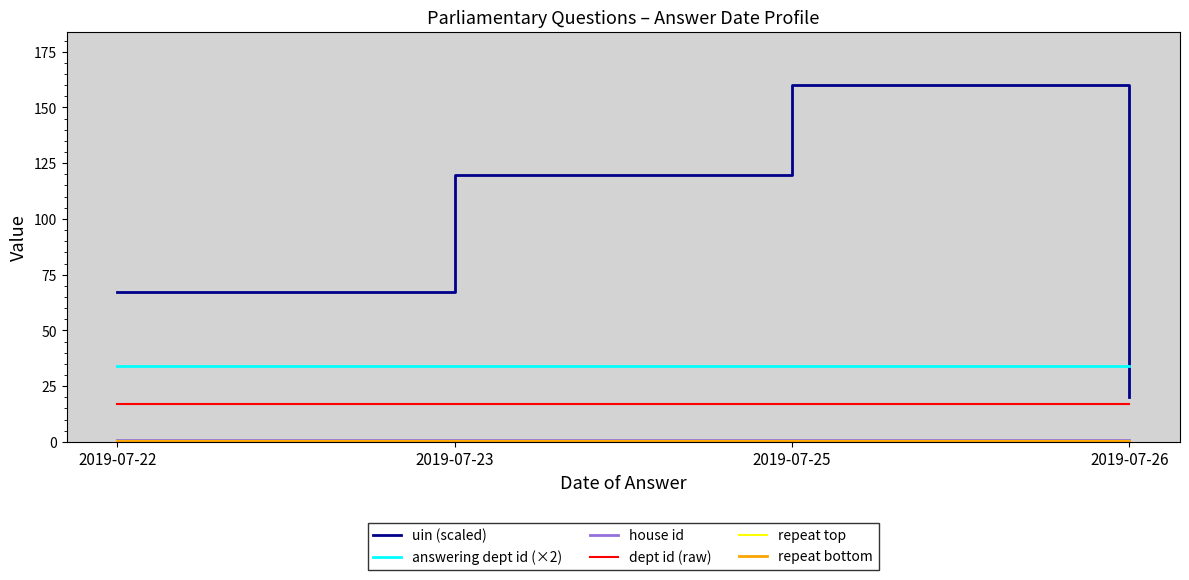

At which category is the sum across all series the highest?

2019-07-25